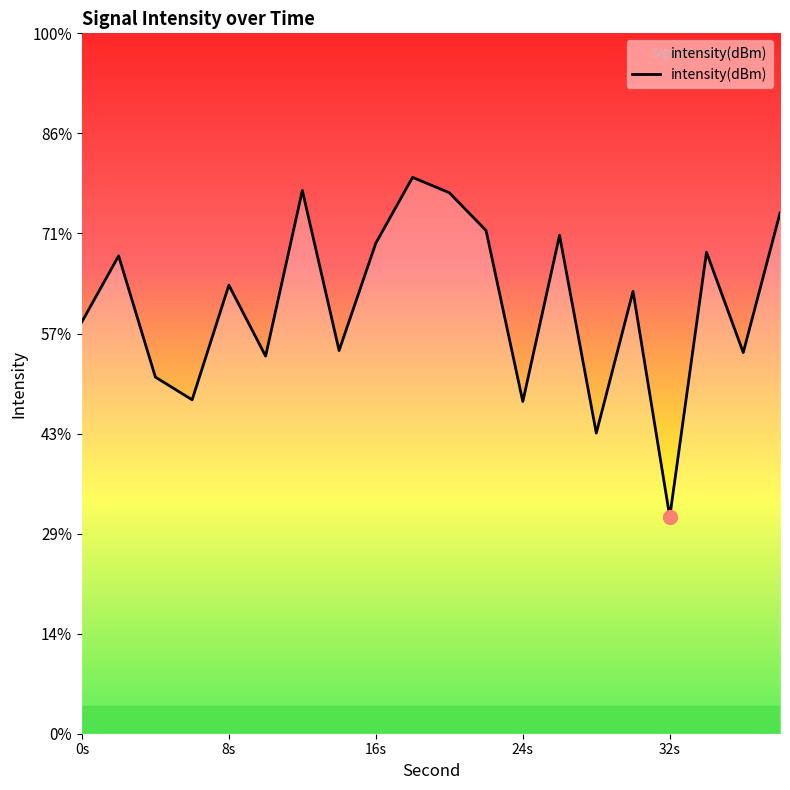

Reading left to right, extract all data points from this chart.

-124.4	-121.1	-127.2	-128.3	-122.6	-126.1	-117.9	-125.8	-120.5	-117.2	-118.0	-119.9	-128.4	-120.1	-130.0	-122.9	-134.2	-120.9	-126.0	-119.0